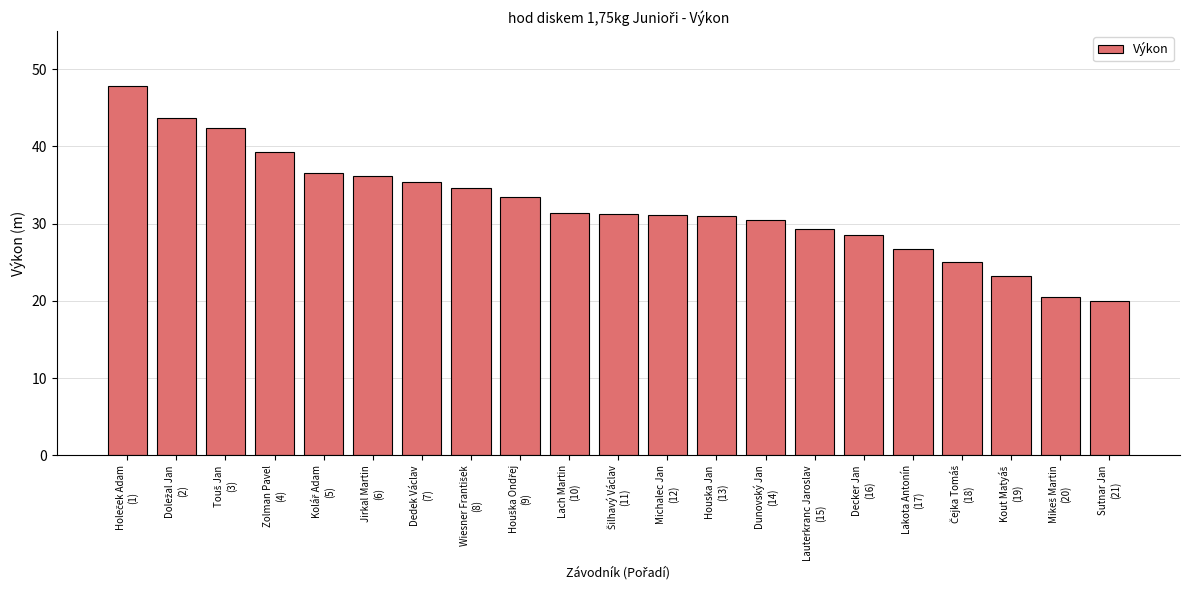

What is the label of the 18th bar from the right?

Zolman Pavel
(4)